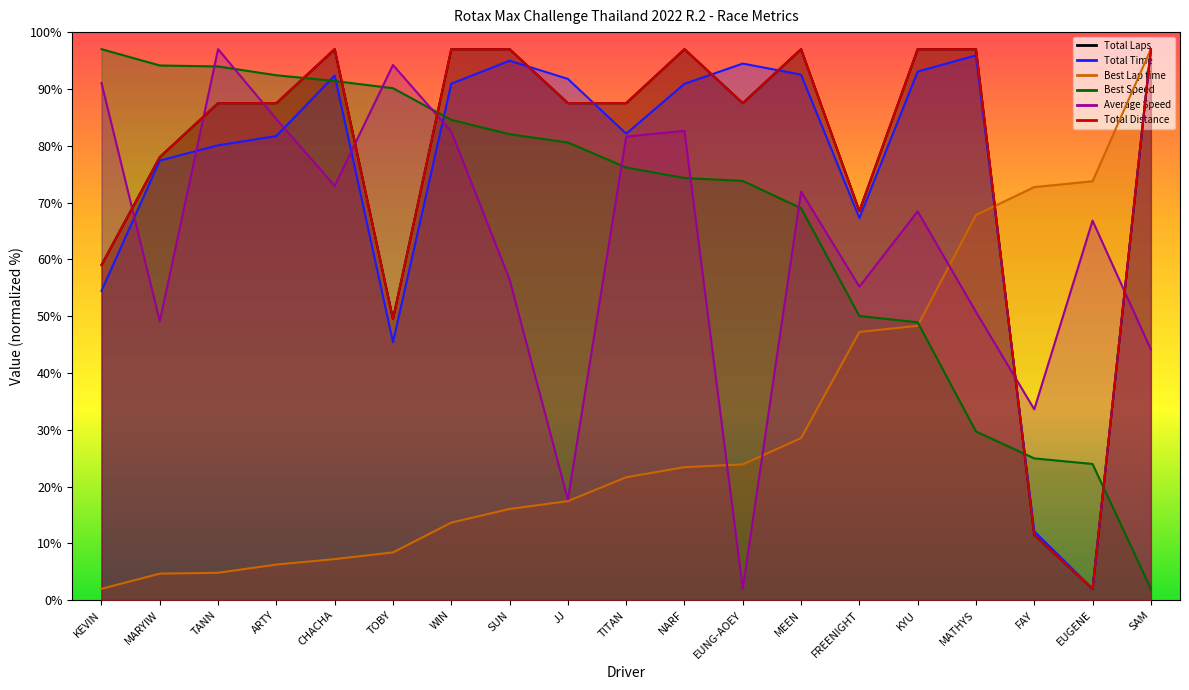

List the series in order of their peak value, lowest first.

Total Laps, Total Time, Best Lap time, Best Speed, Average Speed, Total Distance